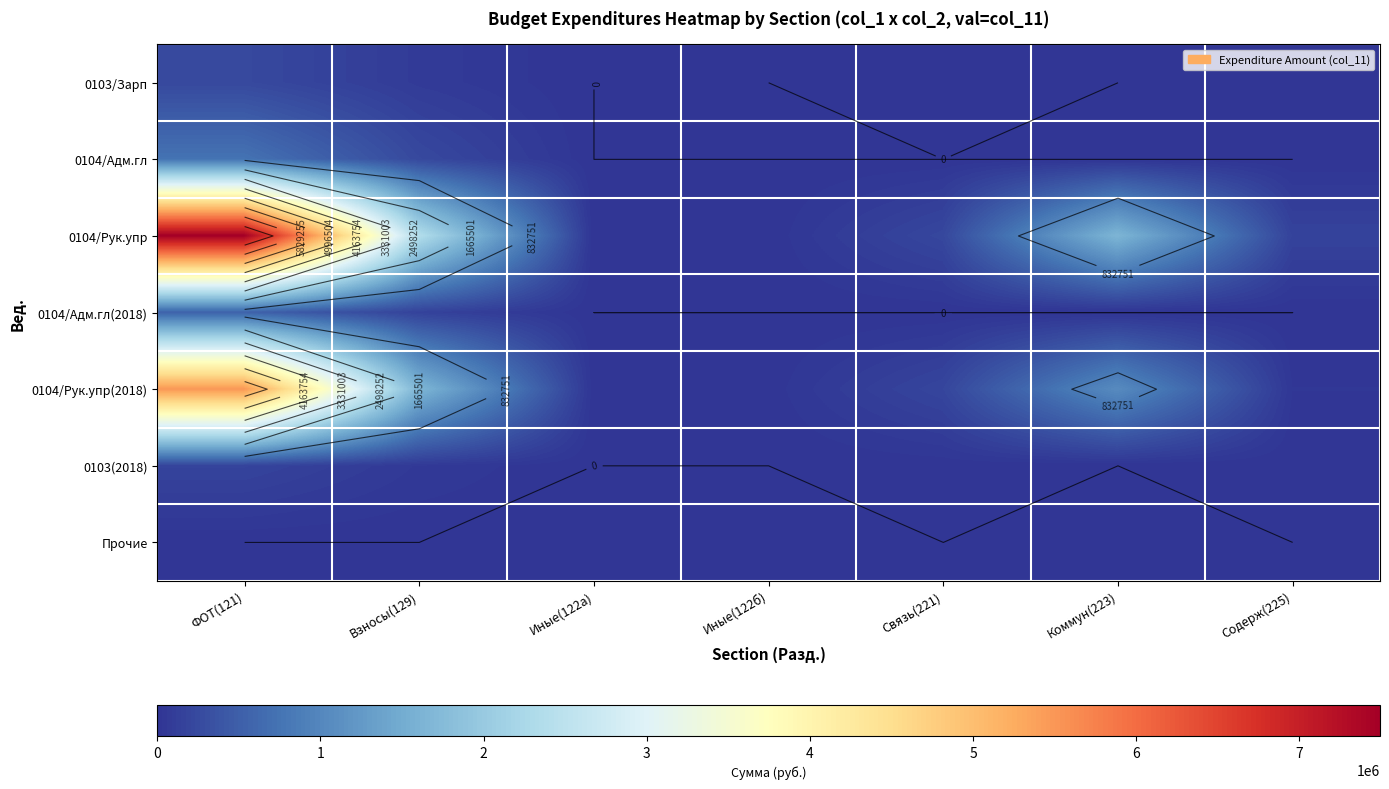

Count the number of data series in this chart.

7